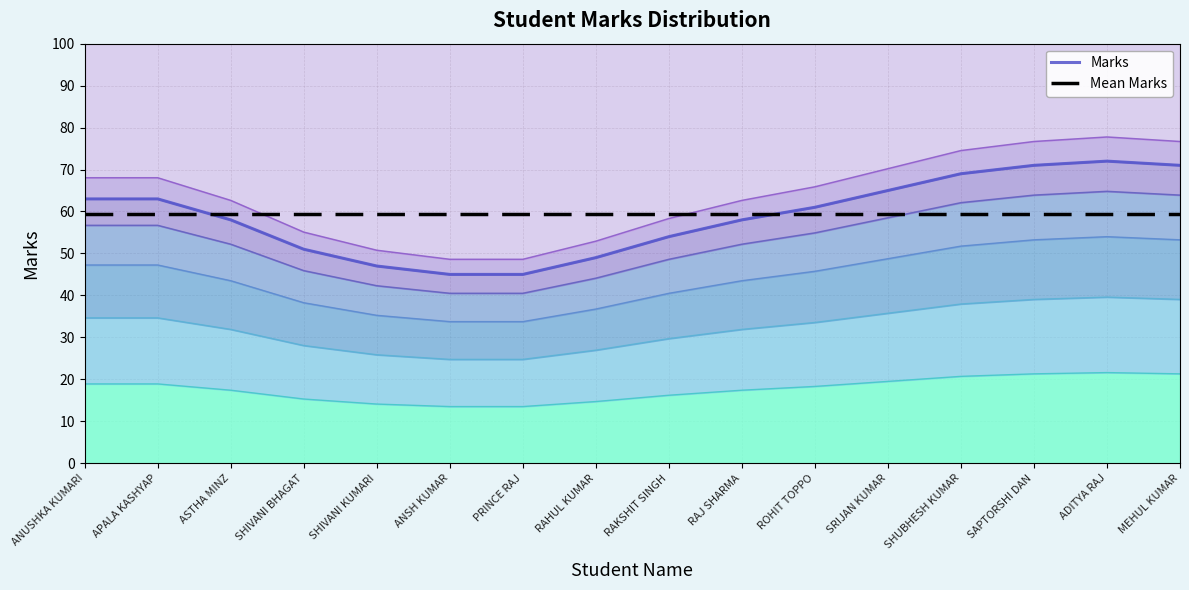

In Marks, how many points are higher than both neighbors (excluding endpoints)?

1